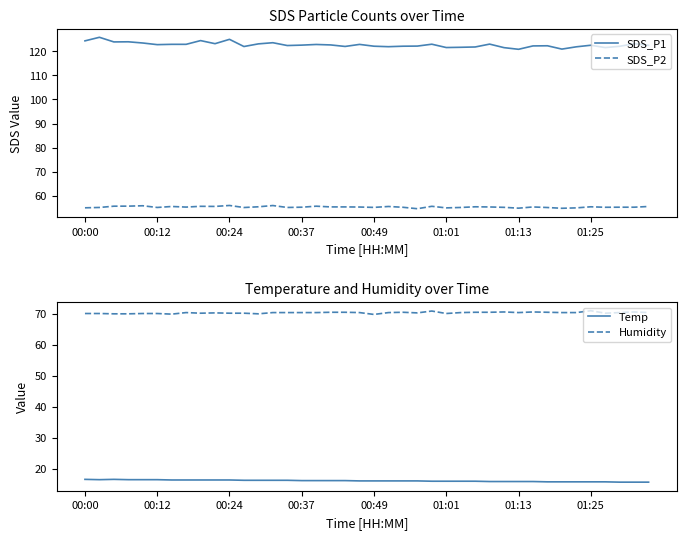

What is the sum of the Humidity values at 11 and 21?

140.4